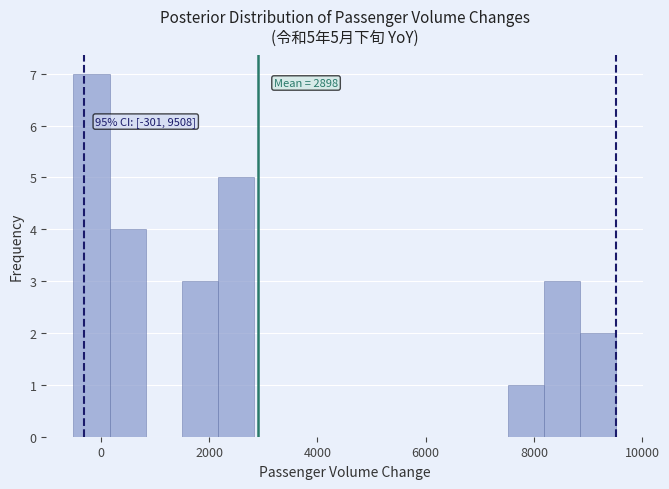

Read against the x-axis, roughly where is the centre of the tallest bar?

-200